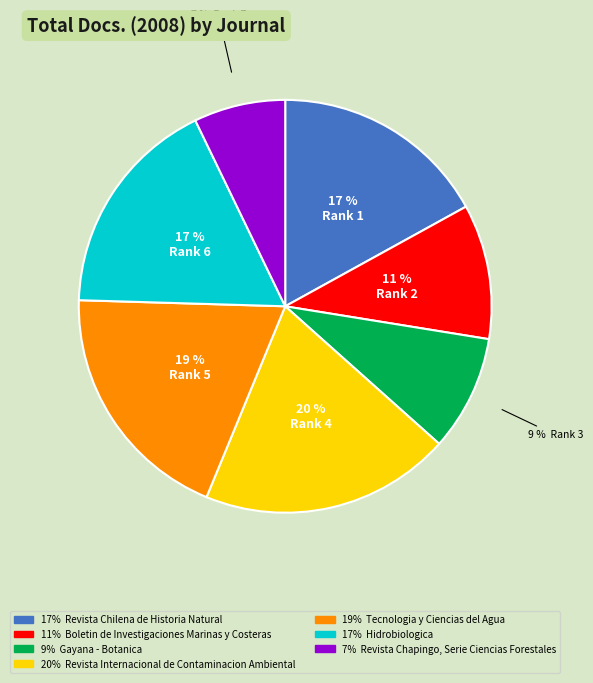

Is there a majority slice in this chart?

No